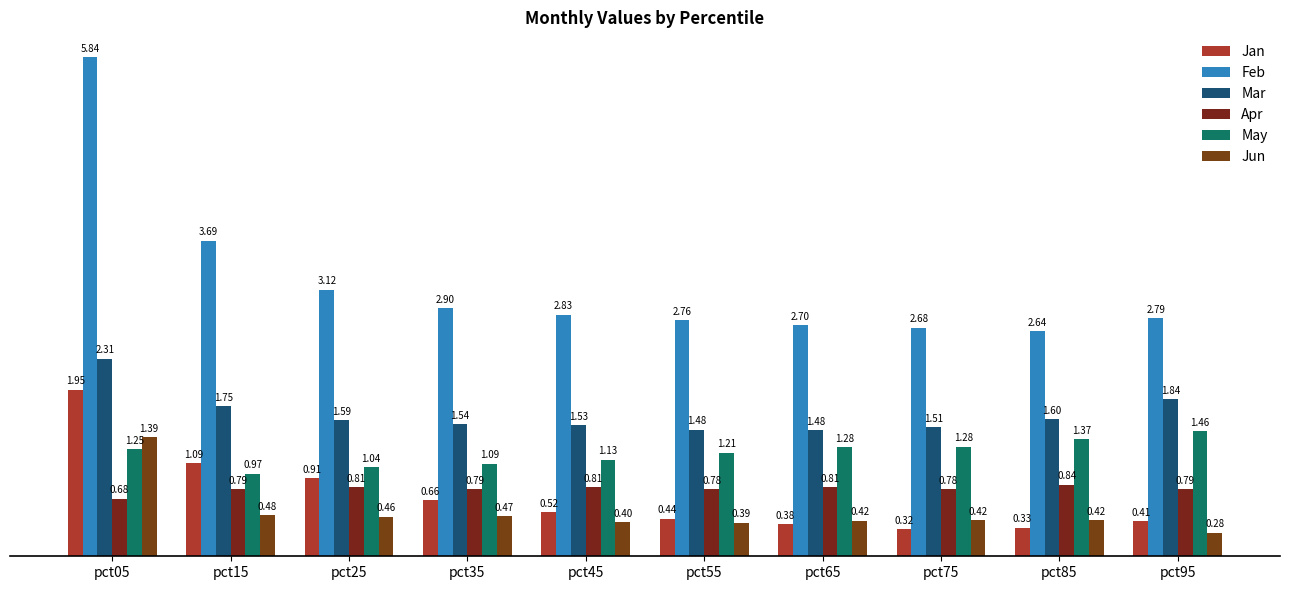

Which series has the largest total across all categories?

Feb